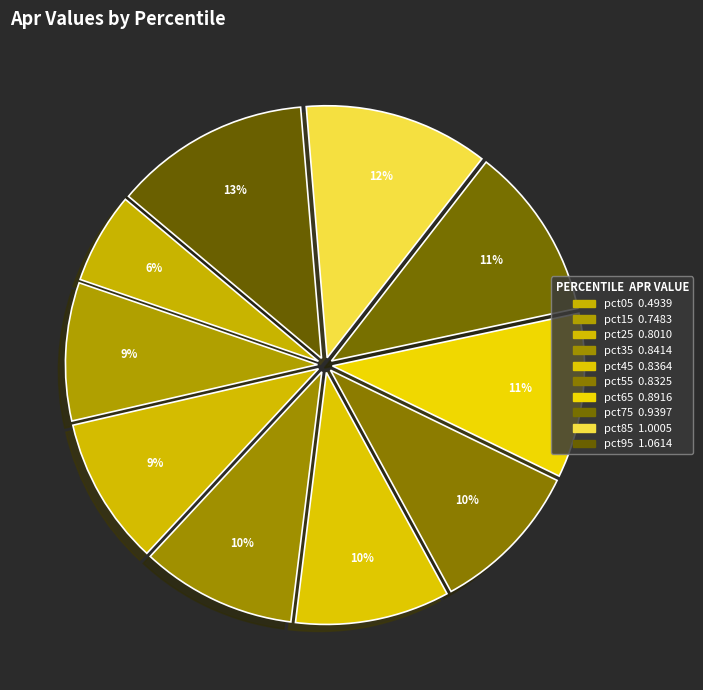

To the nearest percent, what is the difference between the largest and smallest slice percentages?

7%